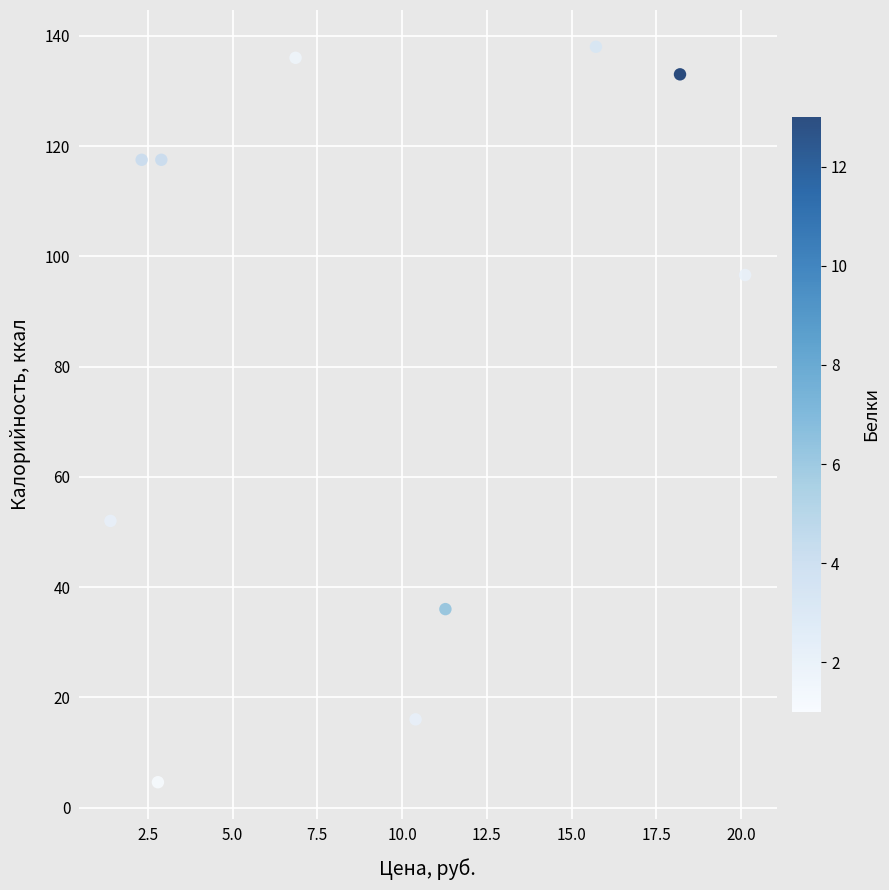

What Y value in the scatter plot is closest to 71?

52.0